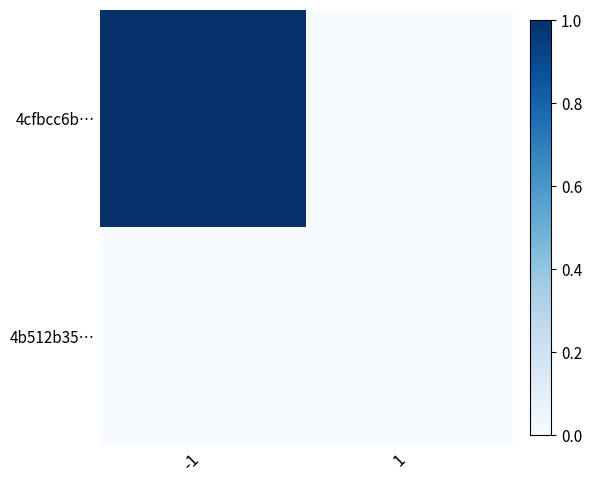

What is the greatest value displayed?

1